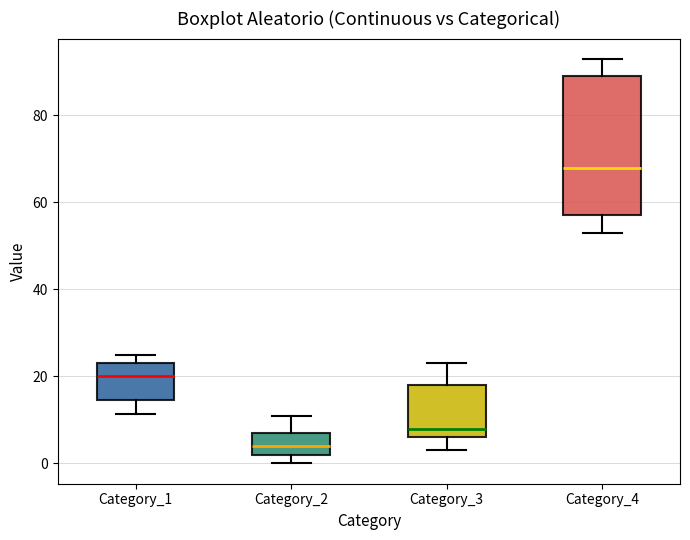

Where does the lower whisker of the box for Category_3 end on the y-axis? The values are not printed on the chart, so give them approximately, as read against the axis.

4